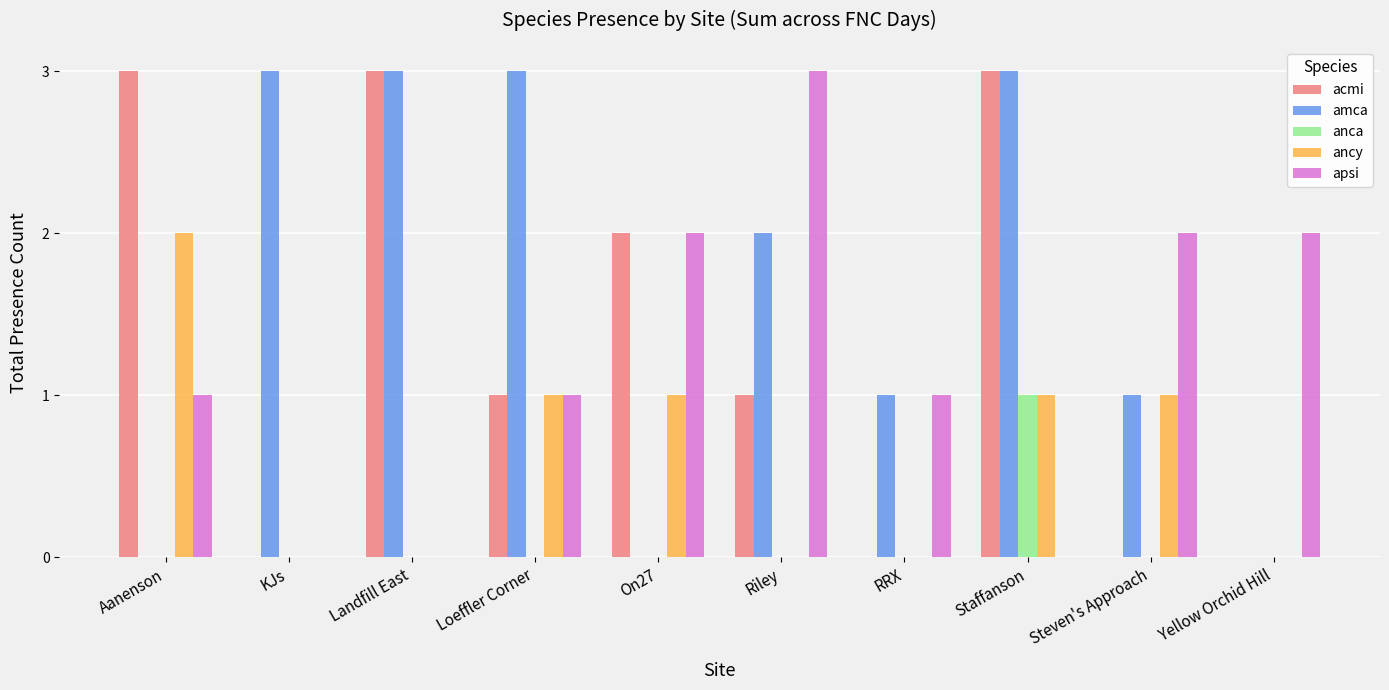

What is the sum of the ancy values at KJs and Steven's Approach?

1